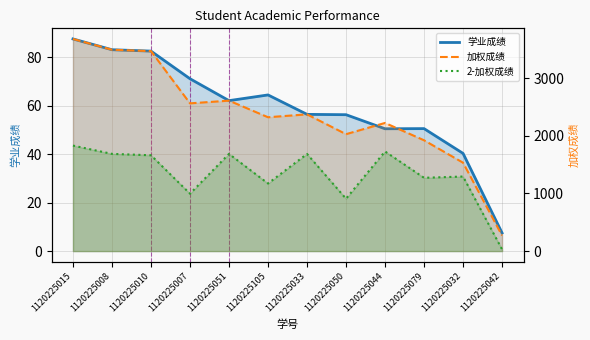

Which series has the largest range (max minus min)?

加权成绩